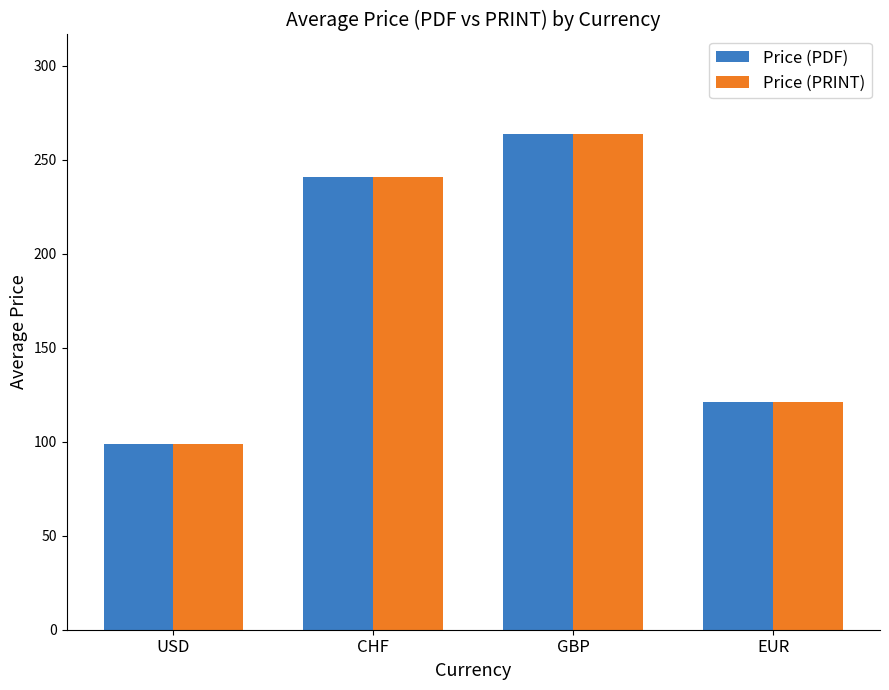

True or false: Price (PRINT) has a value of 240.8 at CHF.

True